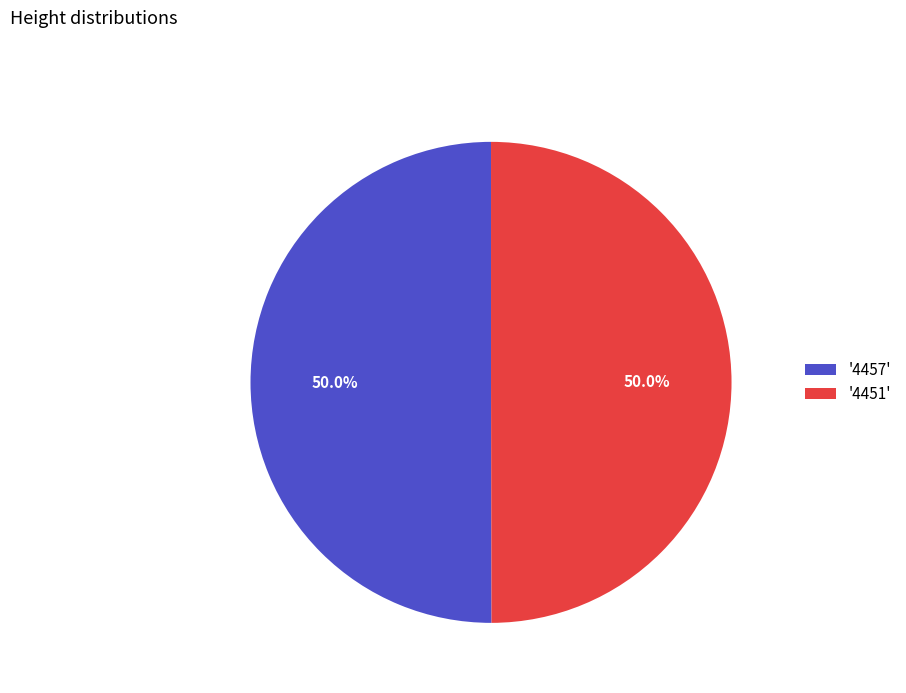

Approximately how many times larger is the value at '4451' compared to '4457'?

1.0